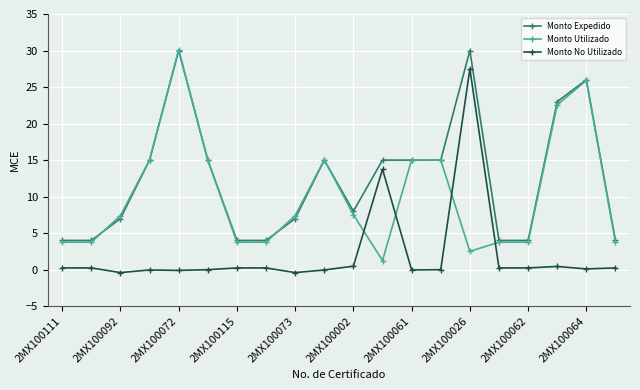

True or false: Monto Utilizado has more than 0 points higher than both neighbors.

True